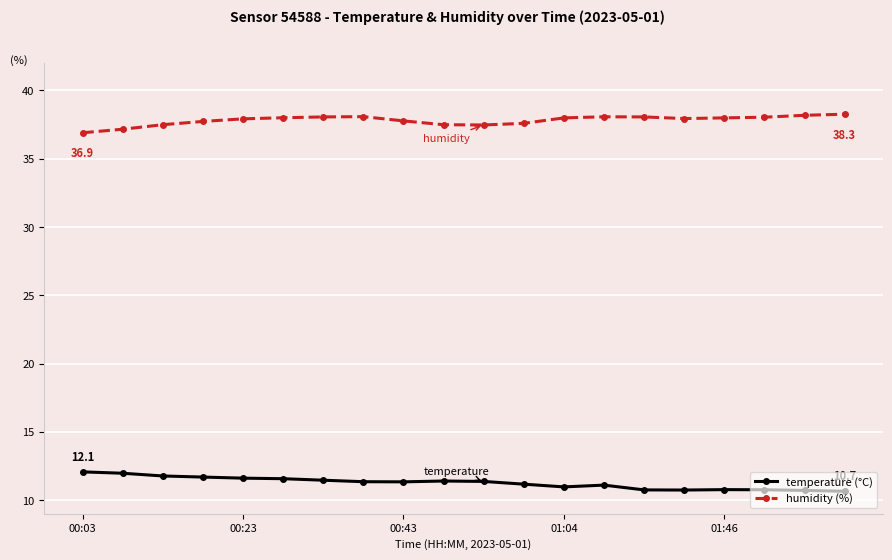

True or false: temperature (°C) has more than 0 interior local peaks.

True